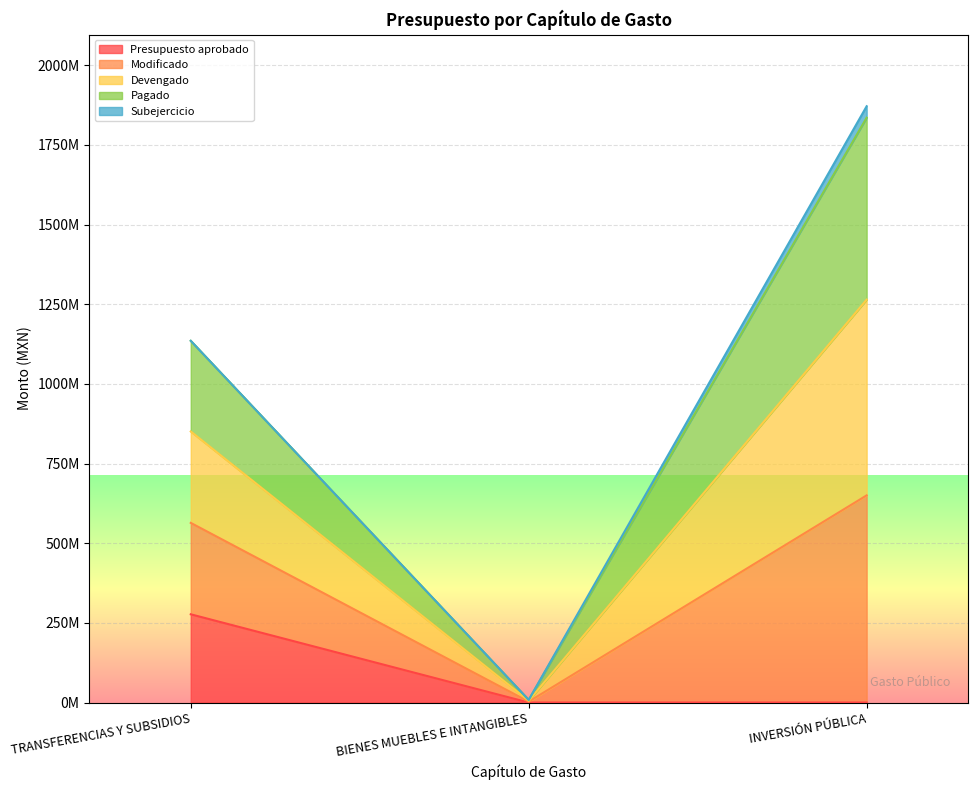

Which series has the largest range (max minus min)?

Modificado